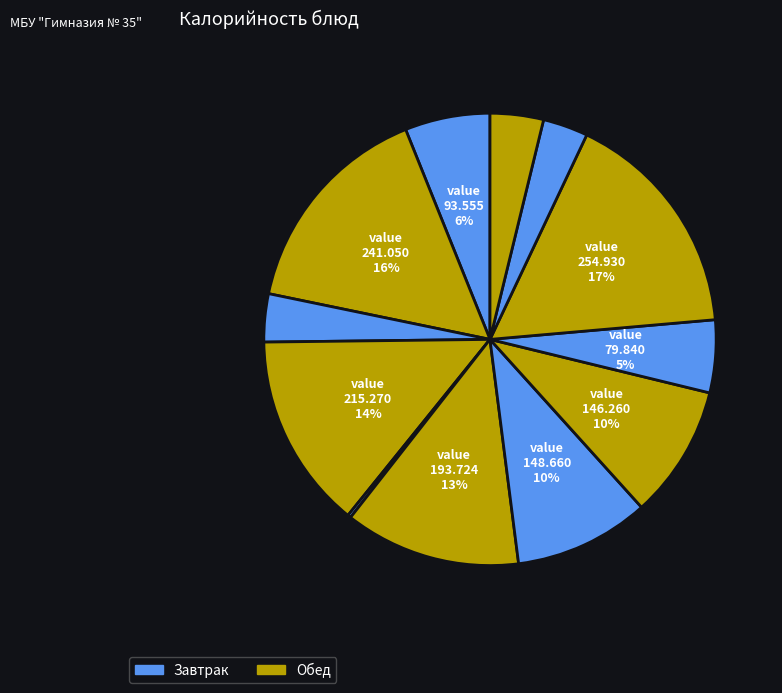

Does any single category account for the majority?

No